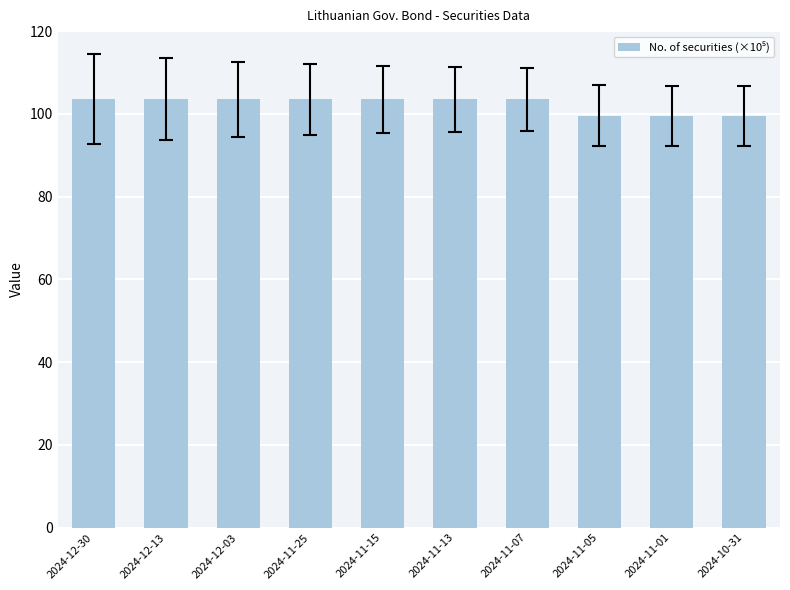

Where does the data first go above 103?

2024-12-30